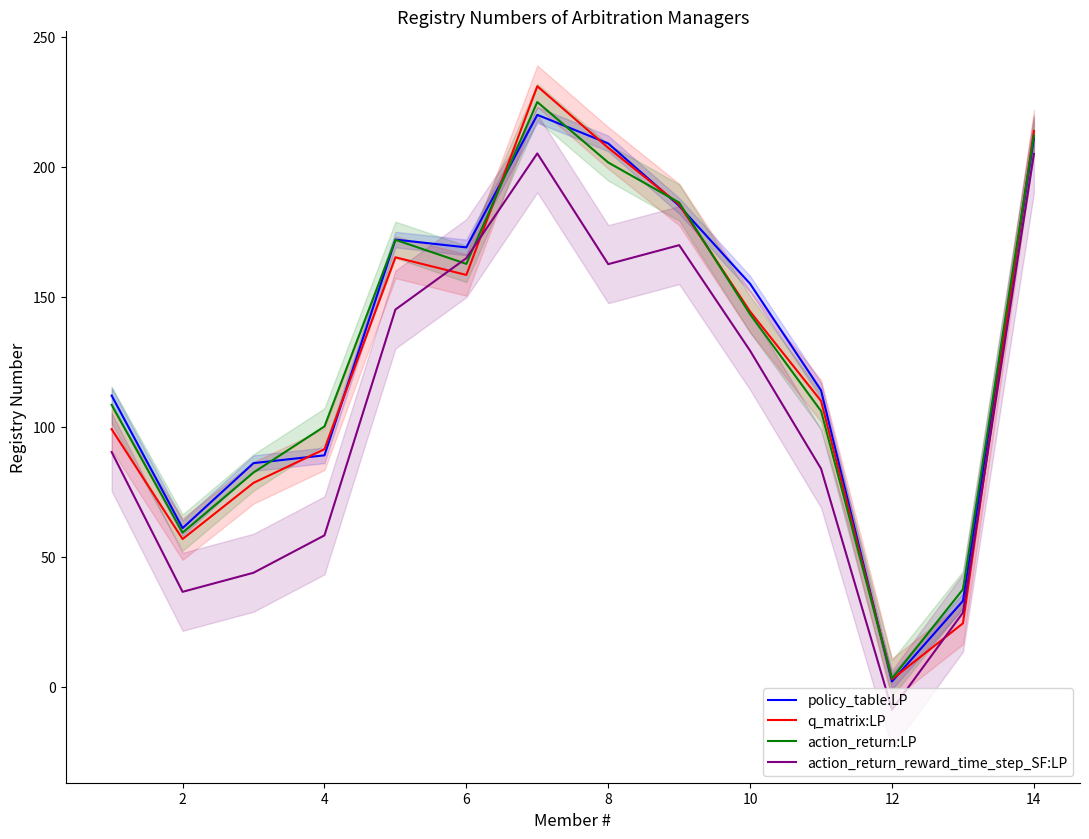

Is the value of q_matrix:LP at 14 greater than the value of policy_table:LP at 12?

Yes